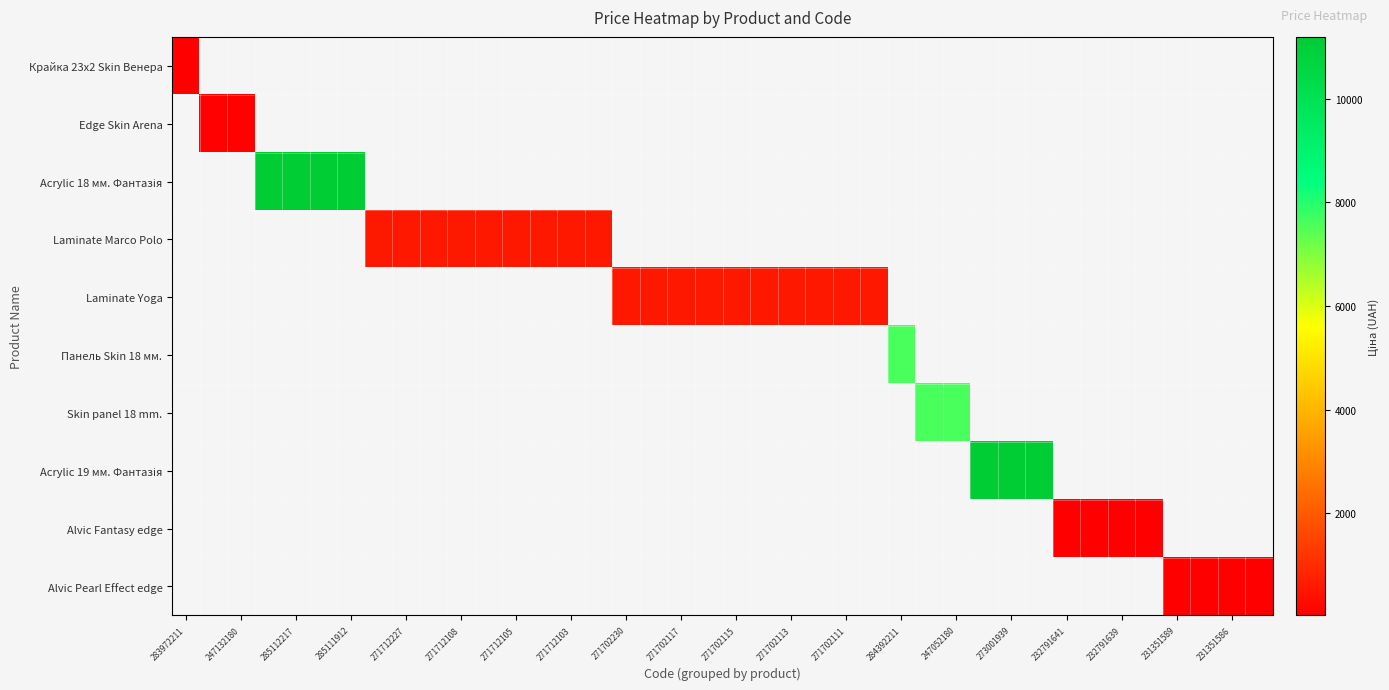

At how many categories does at least one series exceed 5230?

10